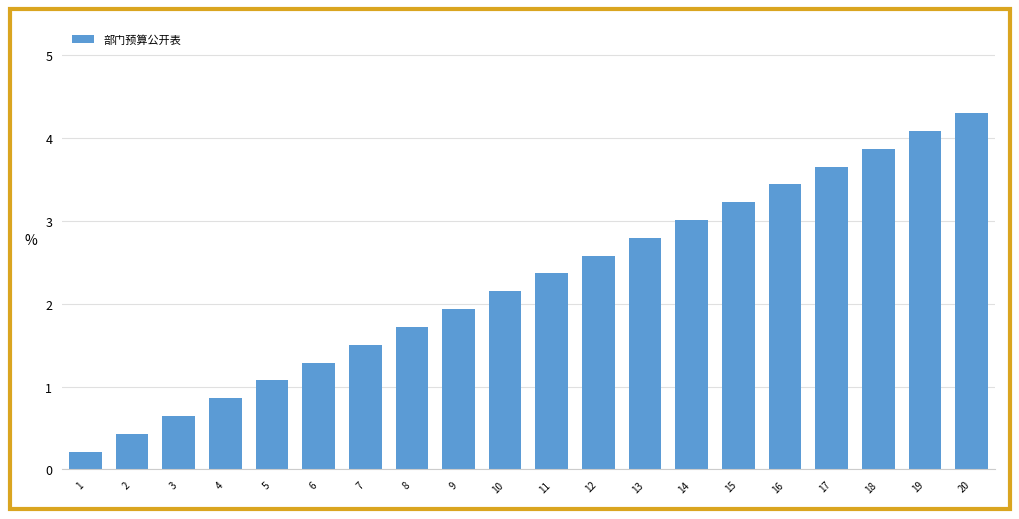

List the labels in order of value, largest first.

20, 19, 18, 17, 16, 15, 14, 13, 12, 11, 10, 9, 8, 7, 6, 5, 4, 3, 2, 1